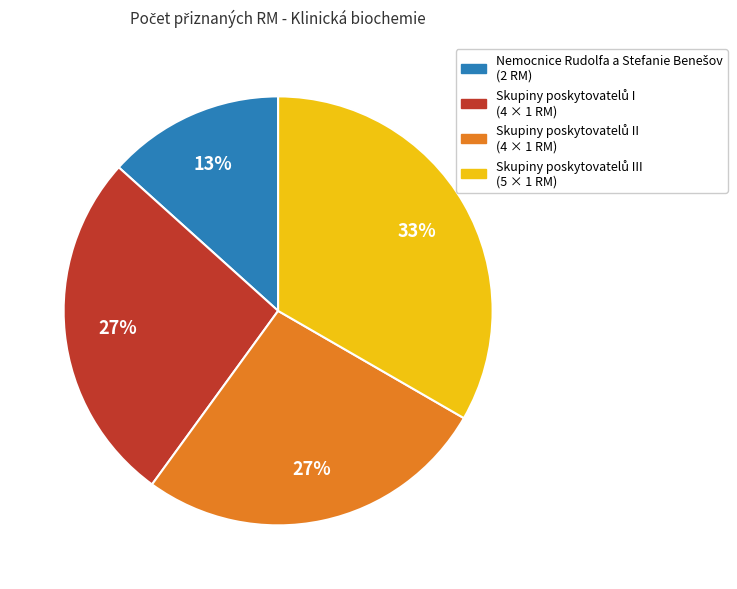

To the nearest percent, what is the average slice percentage?

25%